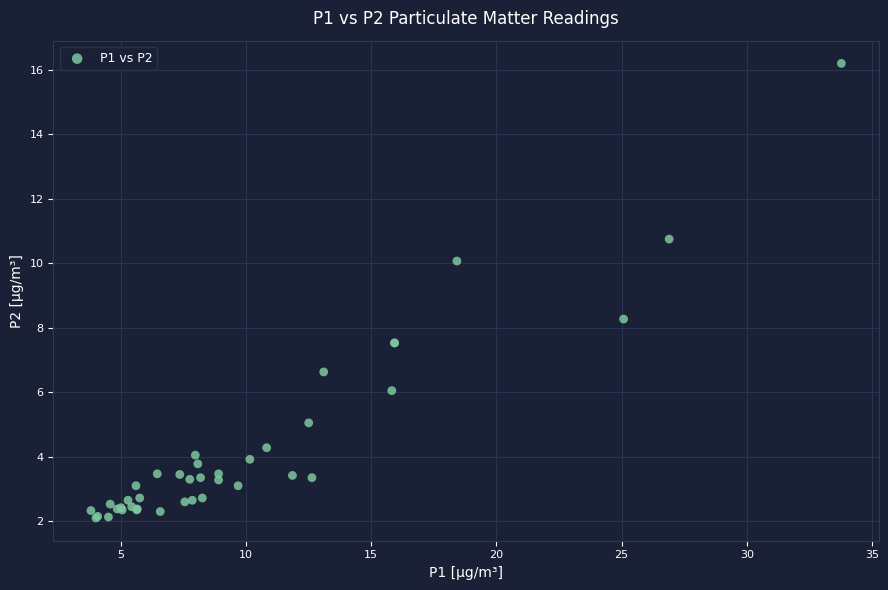

What Y value in the scatter plot is closest to 9?

8.3